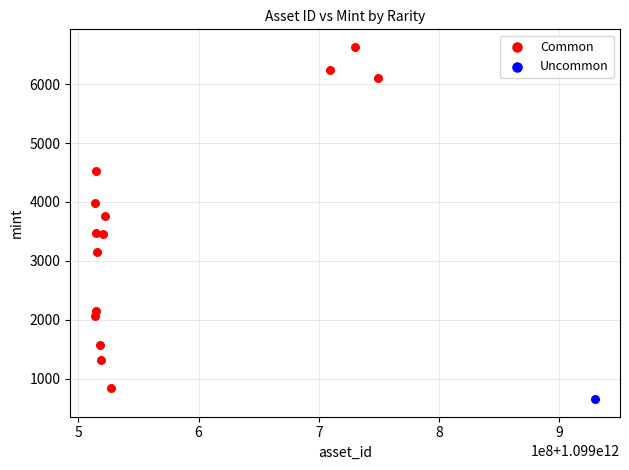

What are all the series names shown in the legend?

Common, Uncommon